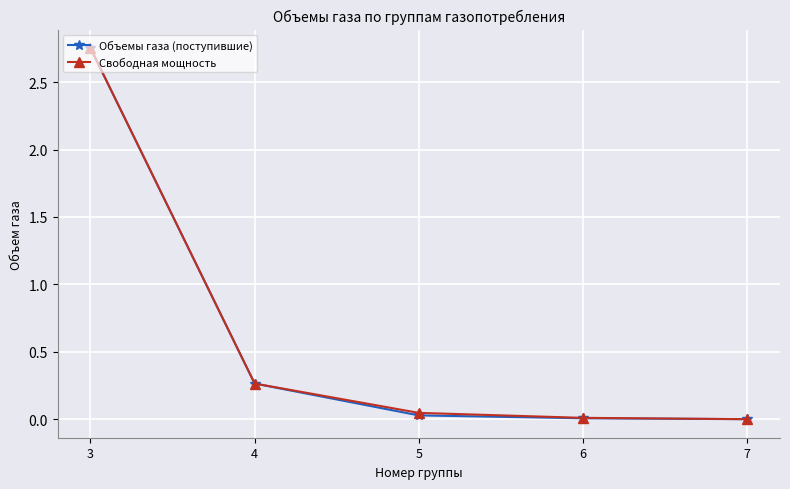

At which category is the sum across all series the highest?

3